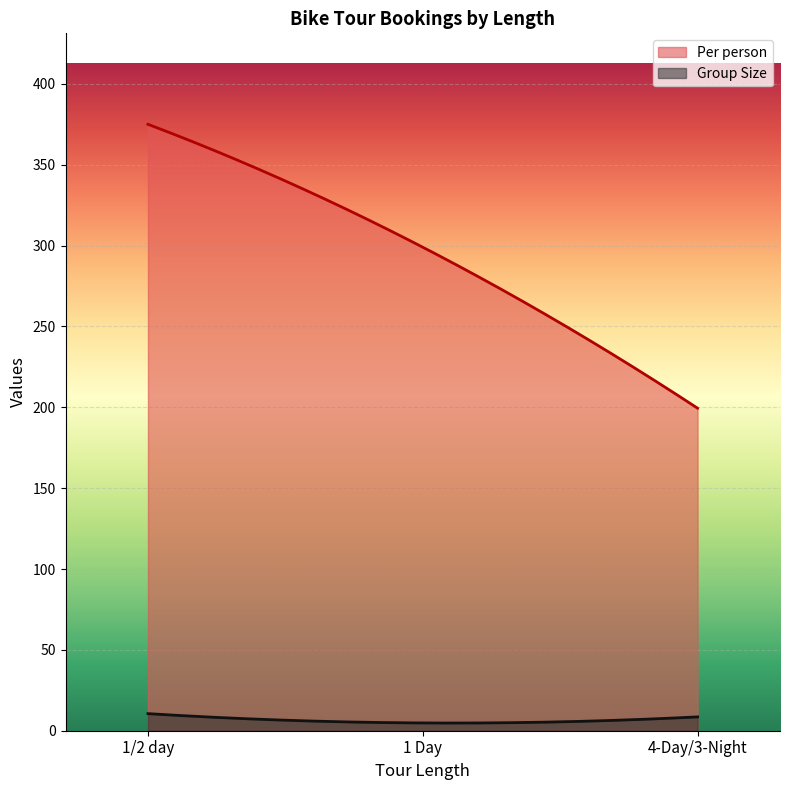

True or false: Group Size and Per person cross at least once.

False